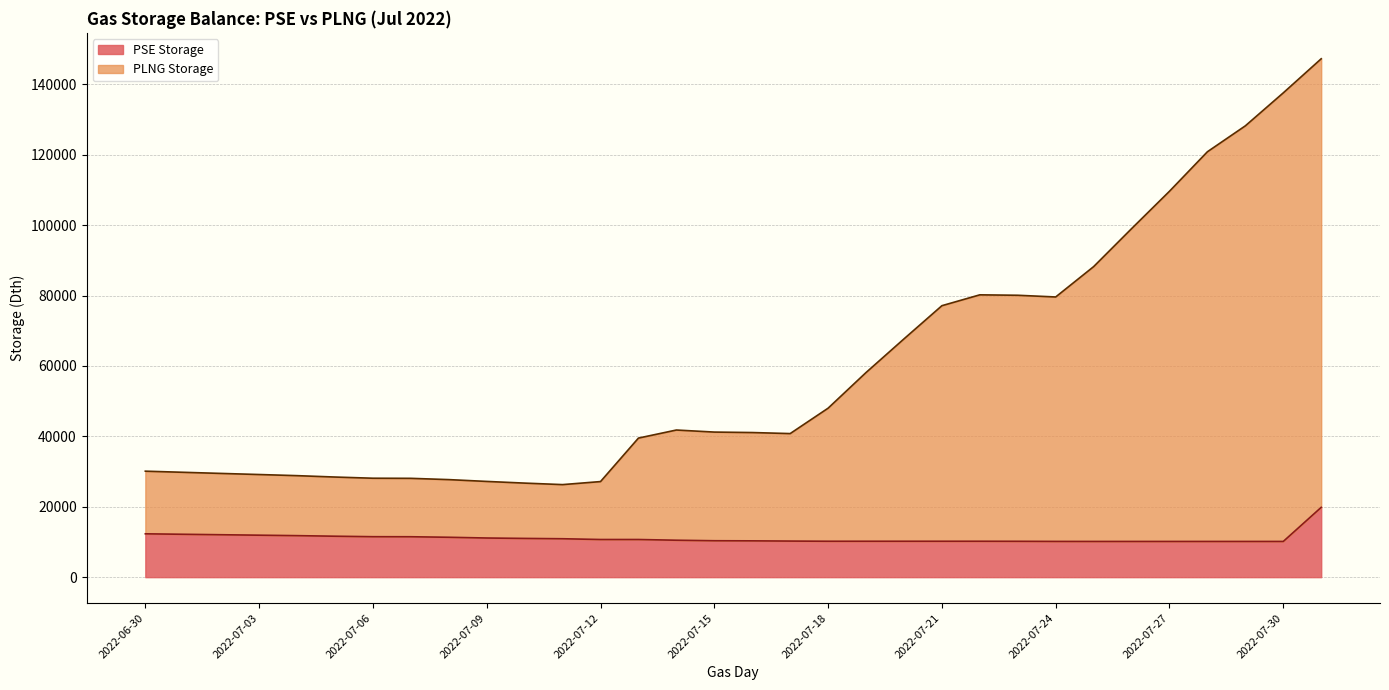

Where is the first local minimum for PLNG Storage?

2022-07-11